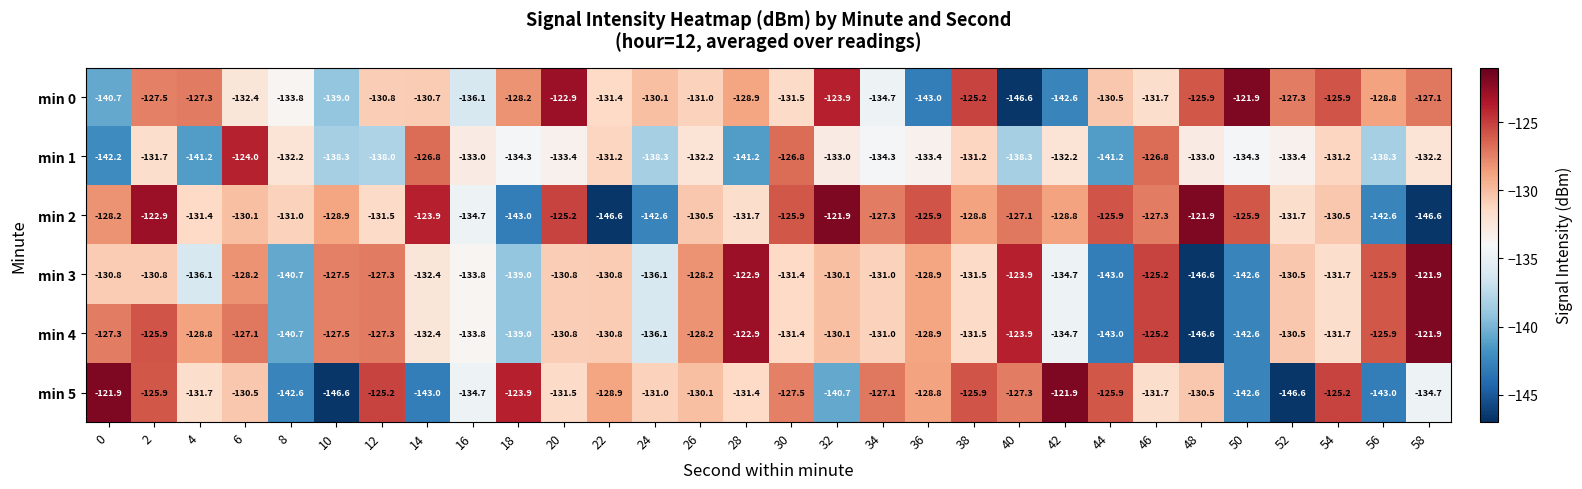

What is the spread (max minus min) of values at 56?

17.1